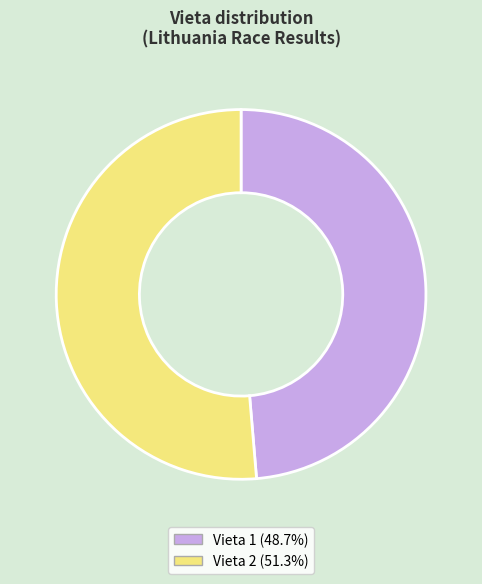

Does any single category account for the majority?

Yes